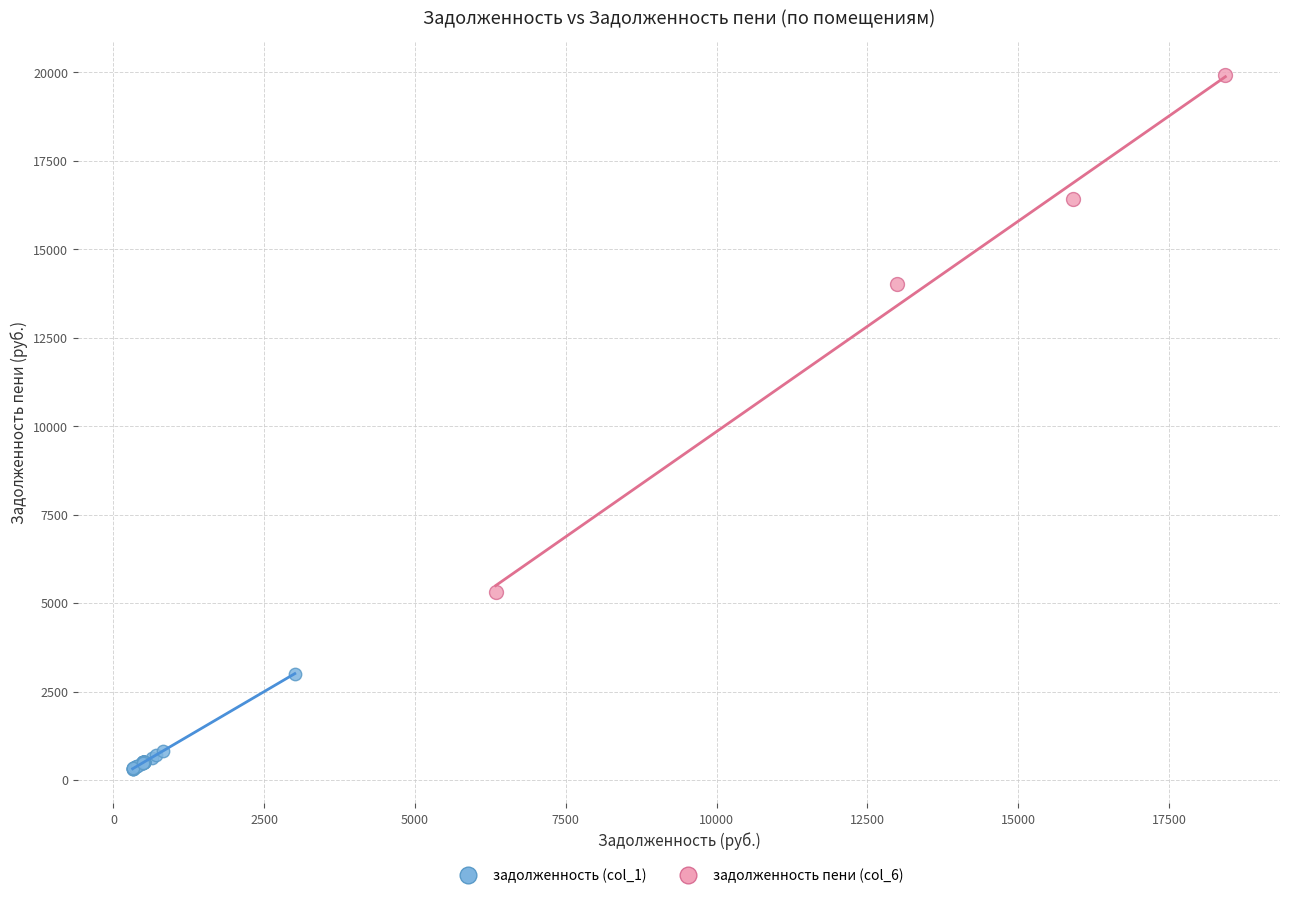

Which series reaches the maximum Y coordinate?

задолженность пени (col_6)